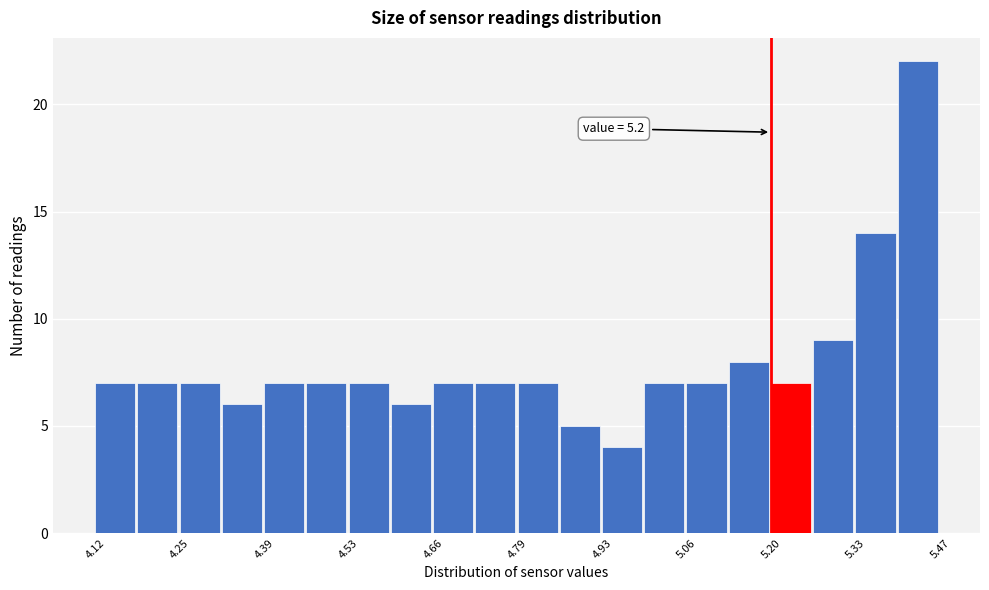

Around what value on the x-axis is the tallest bar? Give the approximate position of its centre, as read against the axis.

5.44